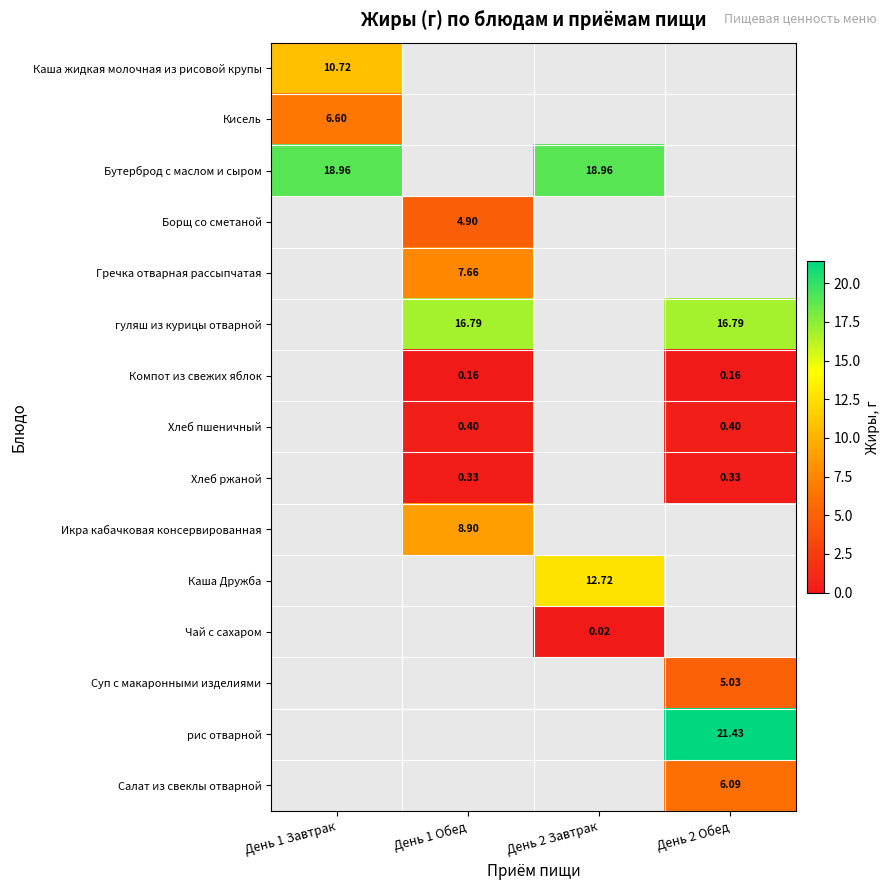

Which label corresponds to the largest value in the chart?

День 2 Обед